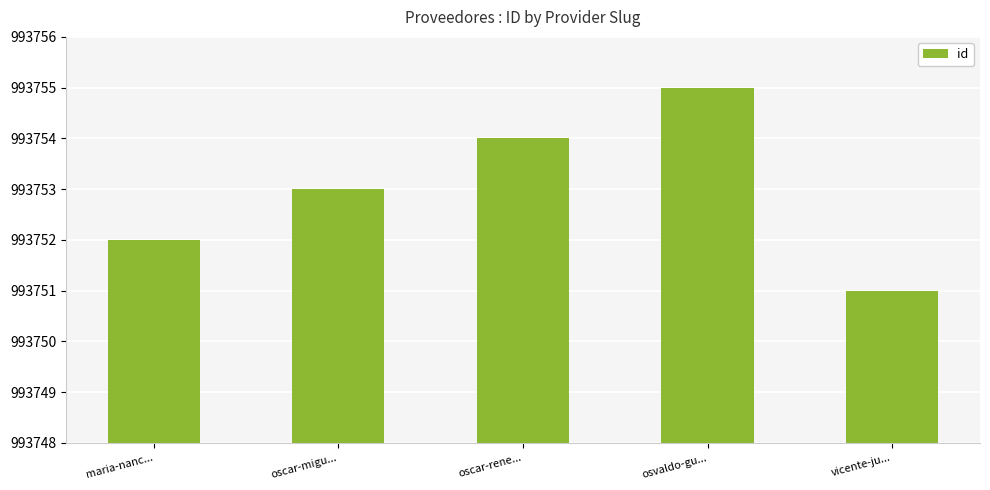

Reading right to left, what are all the values shown in this chart?

993751	993755	993754	993753	993752